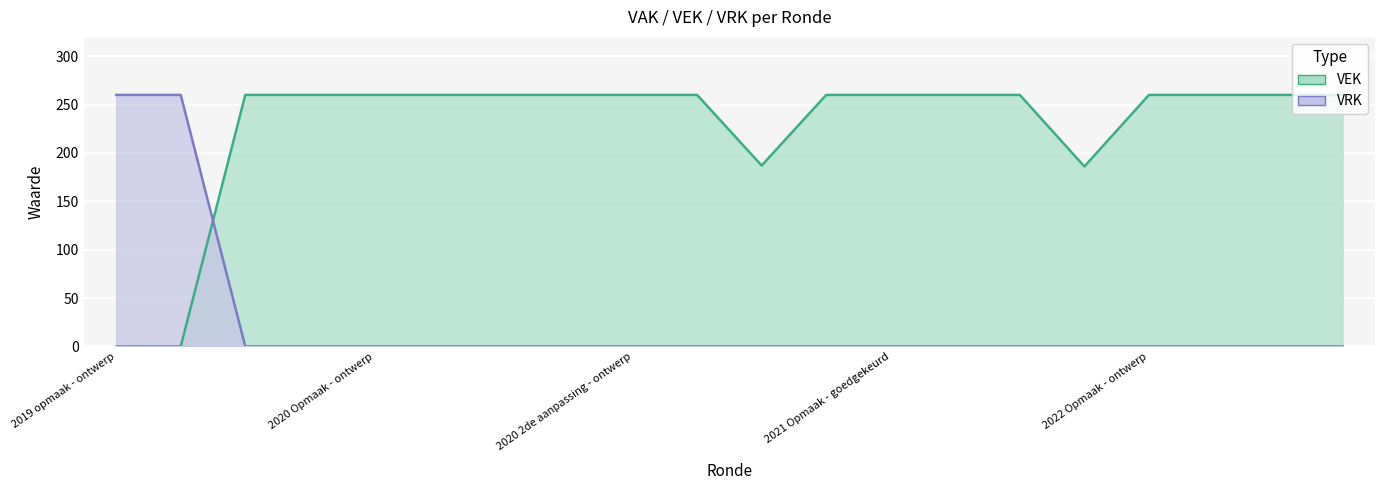

What is the difference between the maximum and minimum values in the VEK series?

260